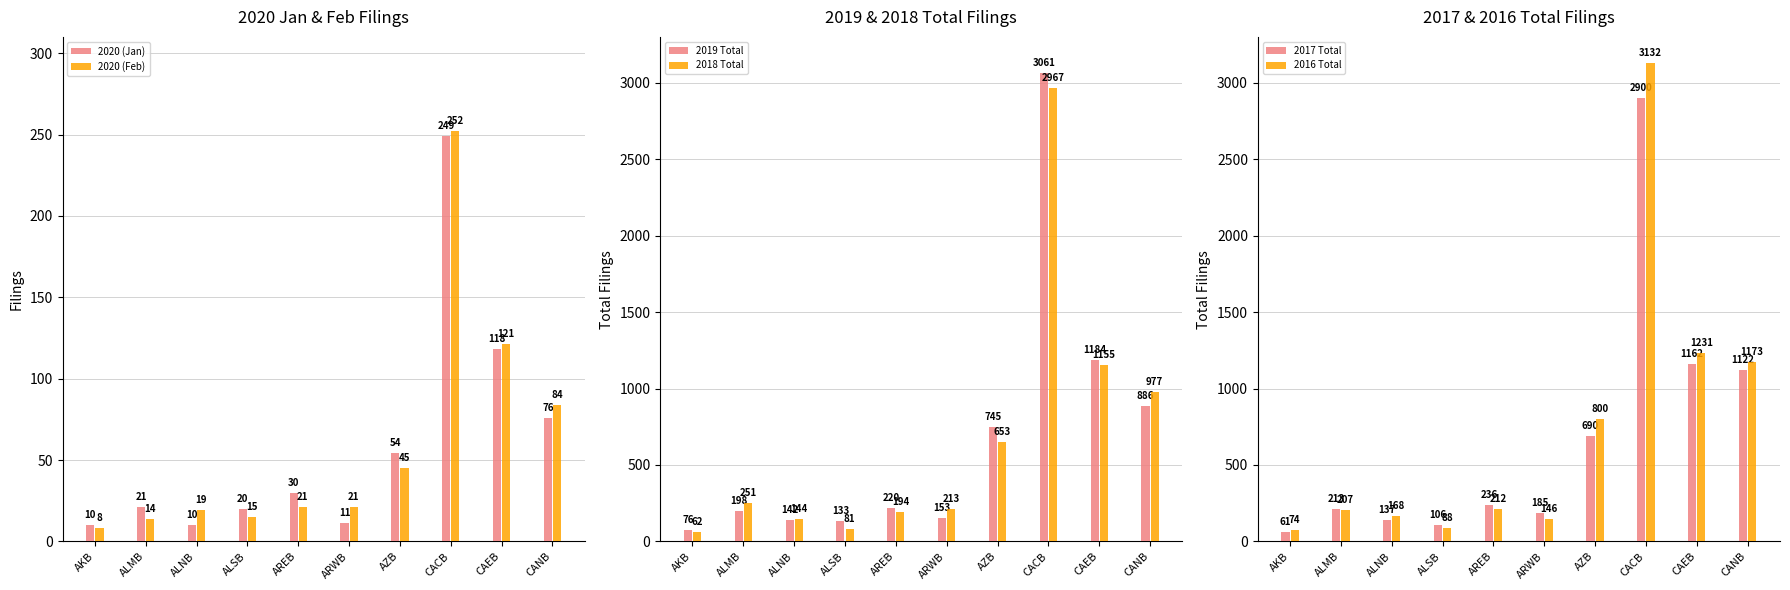

What is the total value across all series at AREB?

913